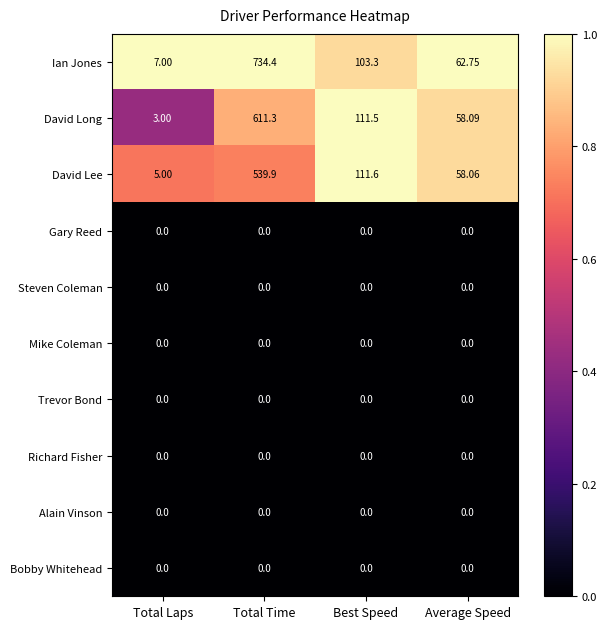

What is the spread (max minus min) of values at Total Laps?

7.0